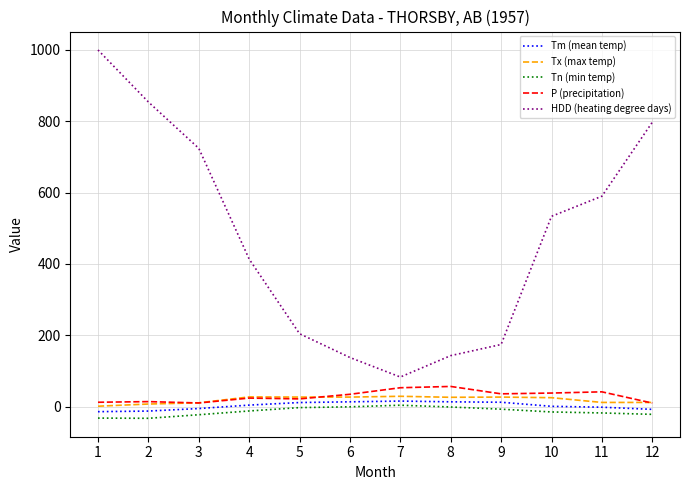

The value of Tx (max temp) at 6 is 26.7. True or false?

True